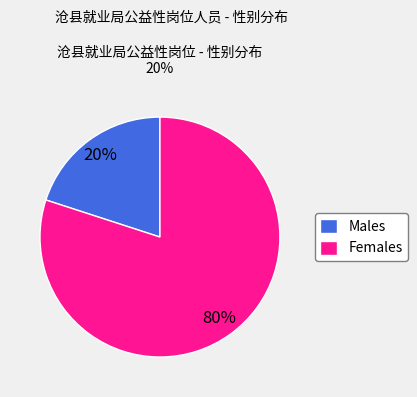

To the nearest percent, what portion does Males represent?

20%